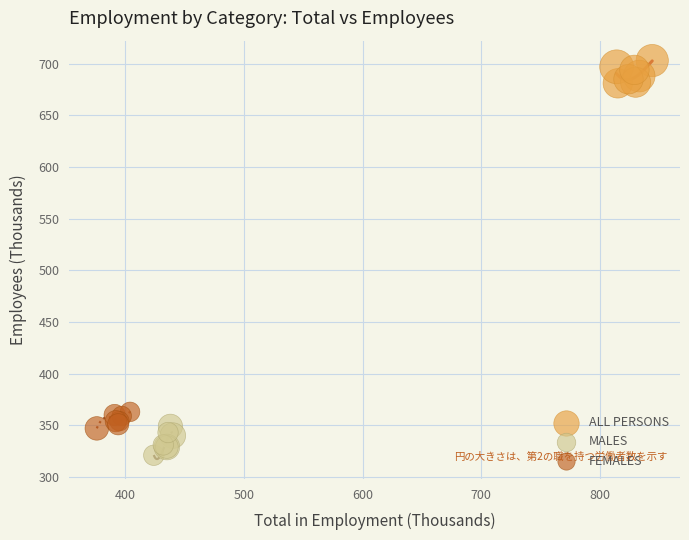

What are all the series names shown in the legend?

ALL PERSONS, MALES, FEMALES